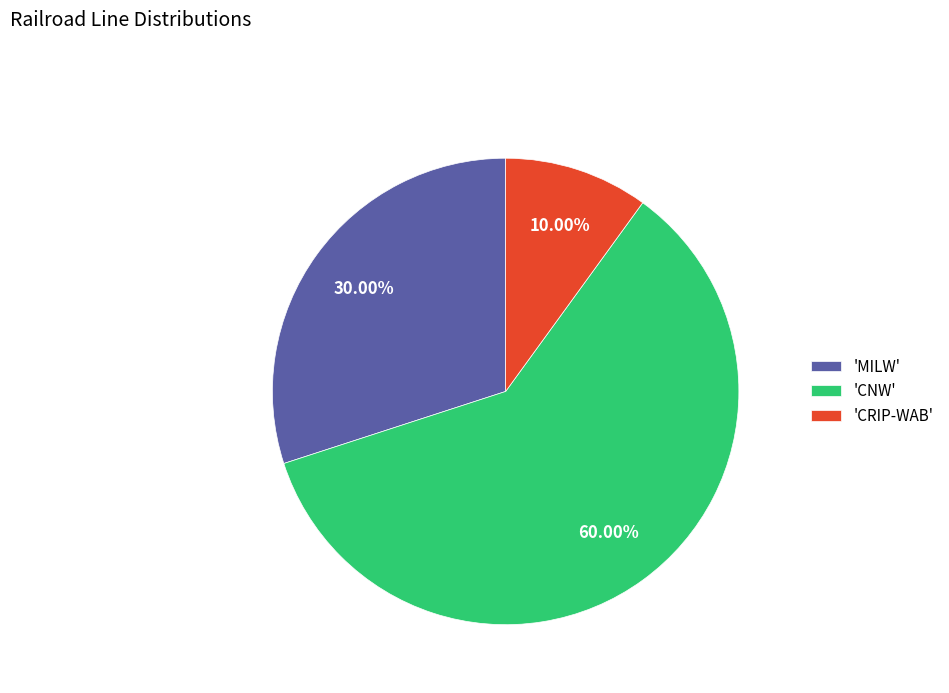

Count the number of slices in the pie.

3